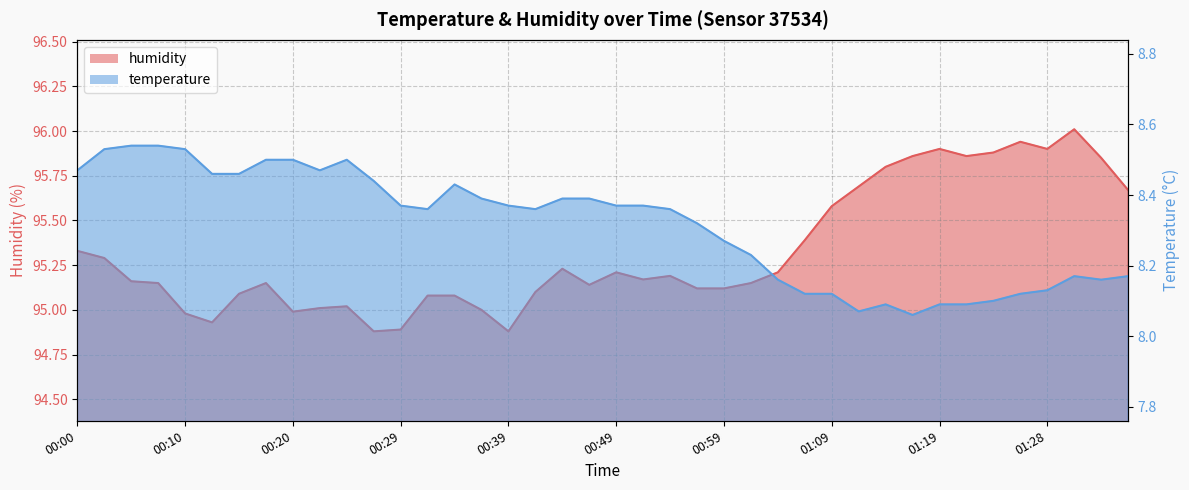

How many interior local valleys does the humidity series have?

8